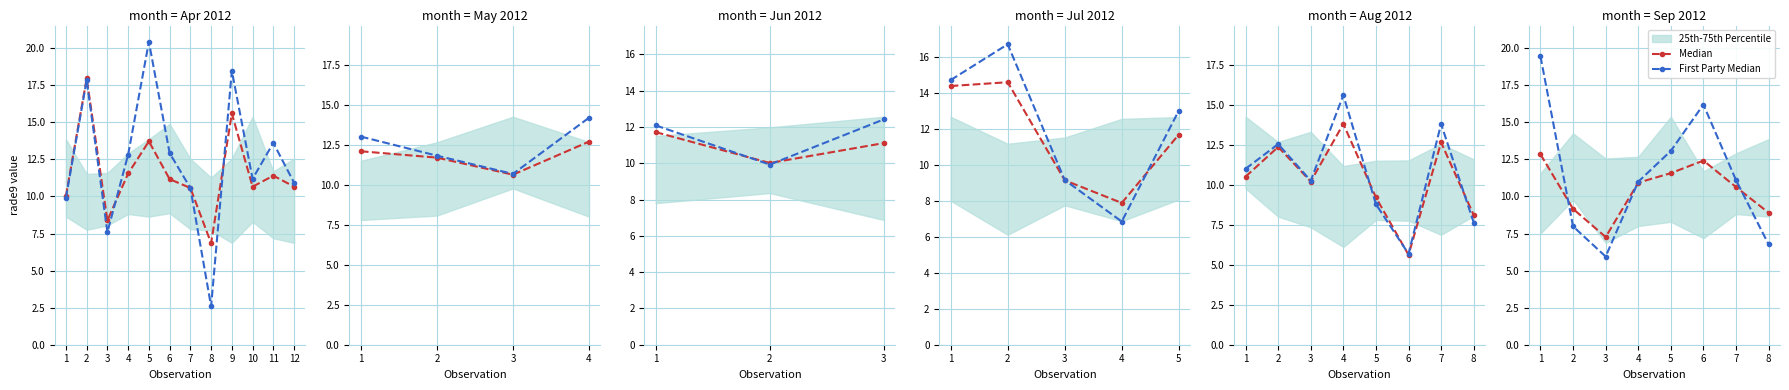

True or false: First Party Median has more than 0 interior local peaks.

True